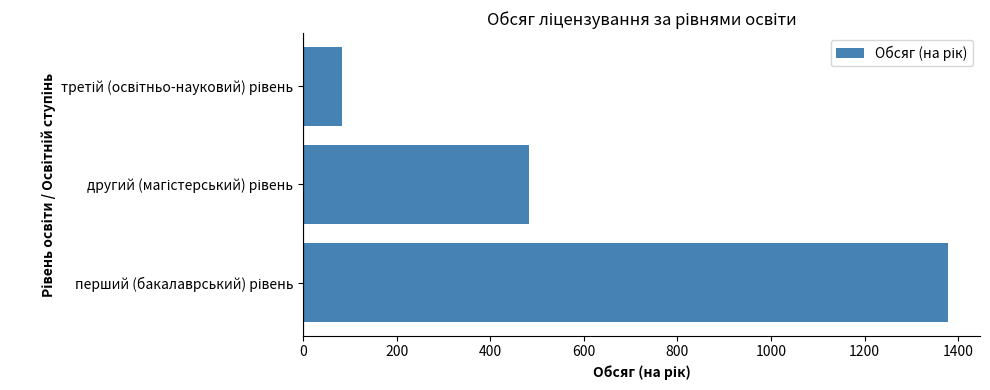

What is the difference between the maximum and minimum values?

1294